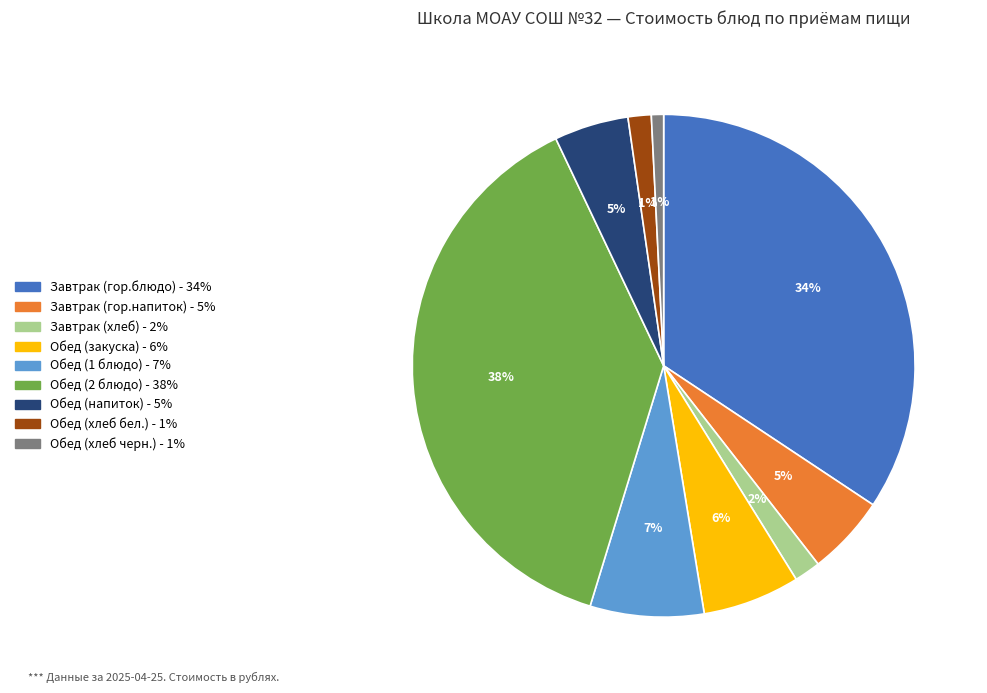

Is there any slice that represents more than half of the pie?

No